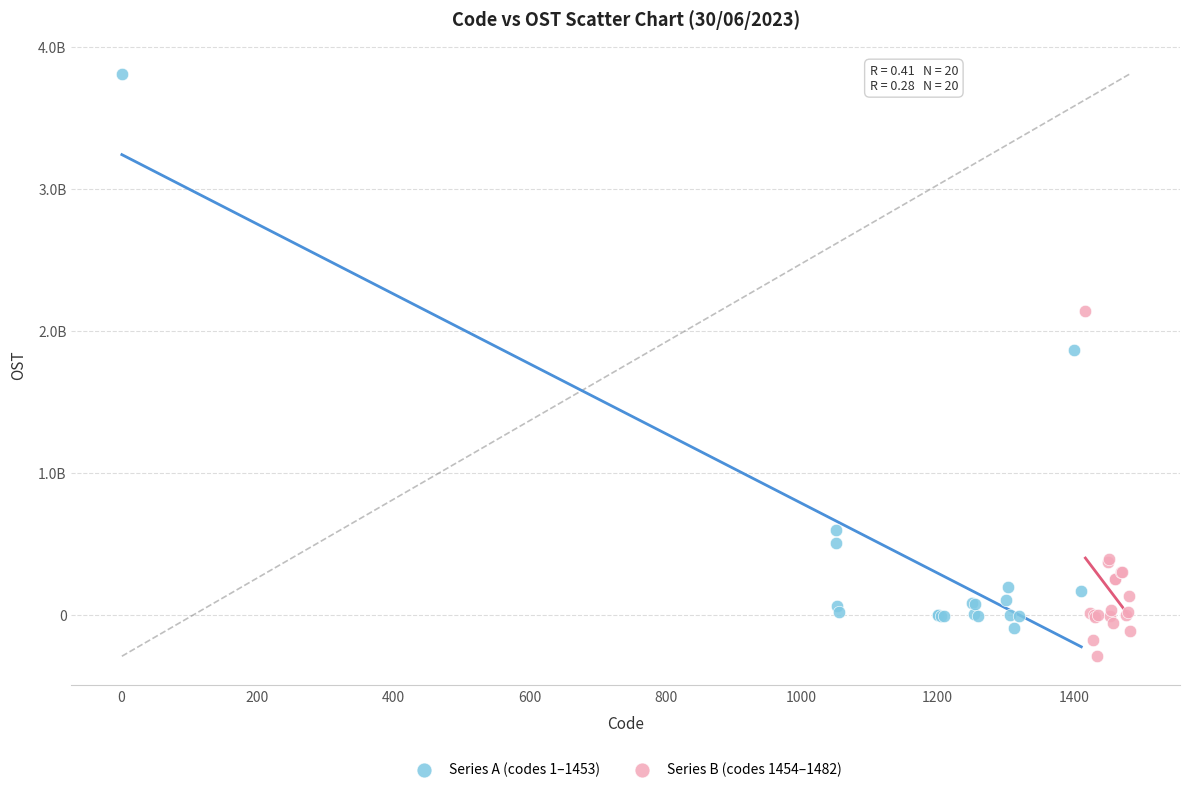

Which series reaches the minimum Y coordinate?

Series B (codes 1454–1482)